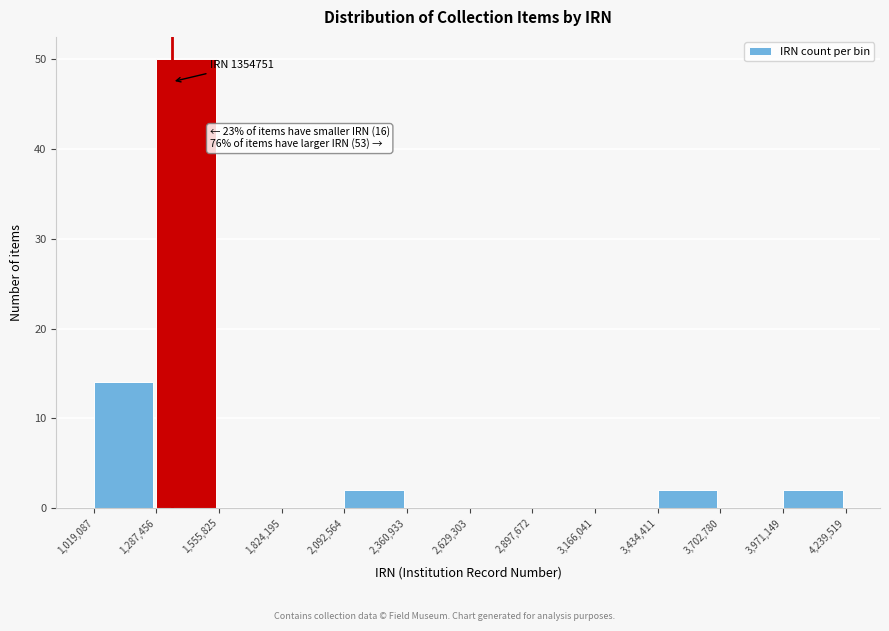

Which range on the x-axis has the tallest bar?

1,287,456 to 1,555,825